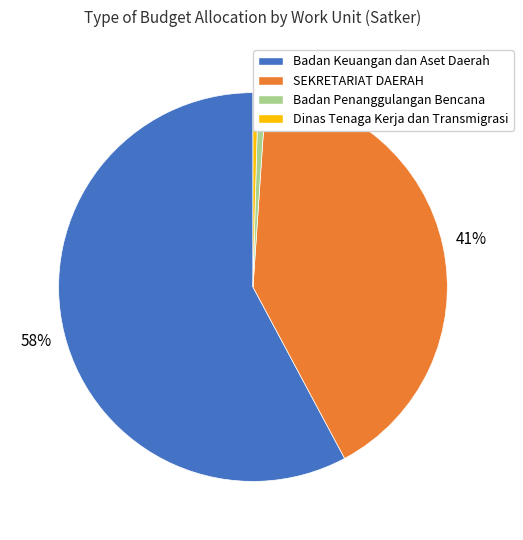

To the nearest percent, what is the average slice percentage?

25%